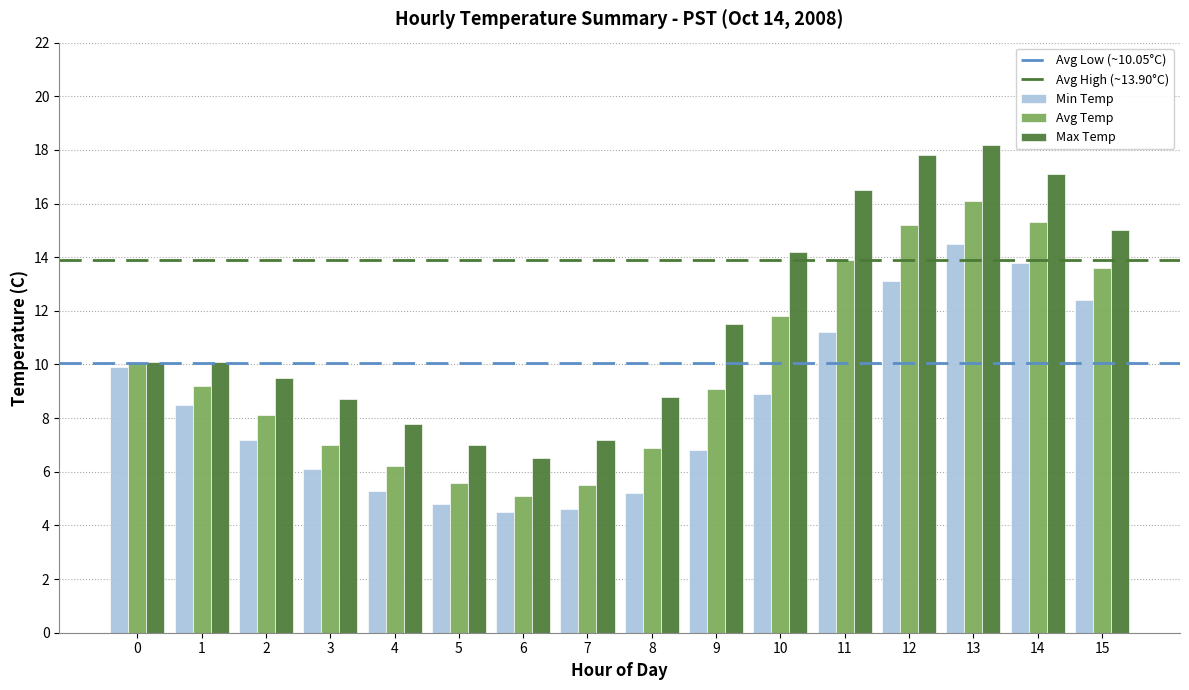

What is the average value of the Avg Temp series?

9.9